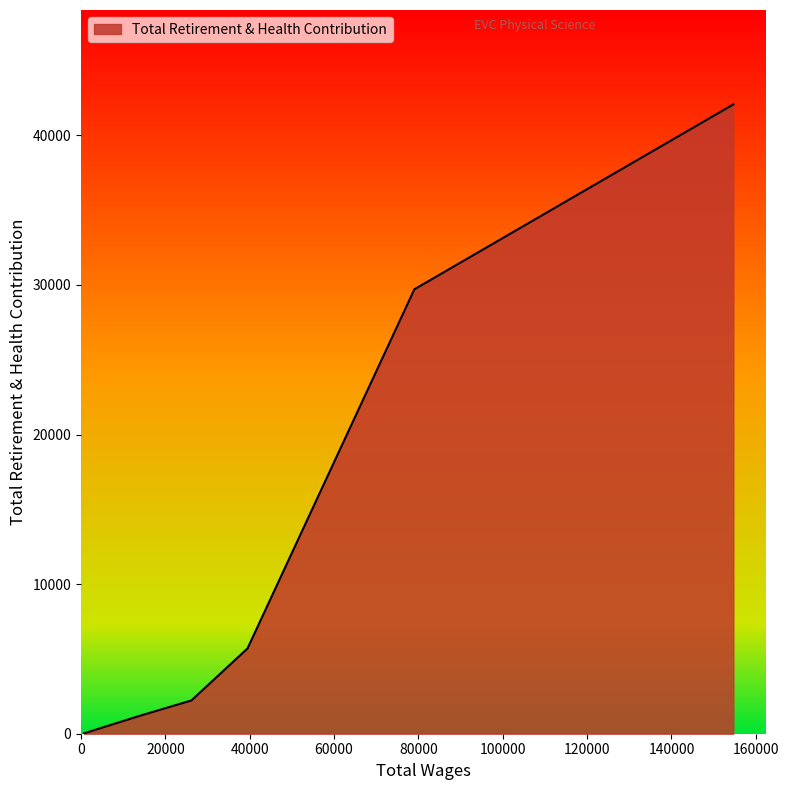

What is the maximum value shown in the chart?

42066